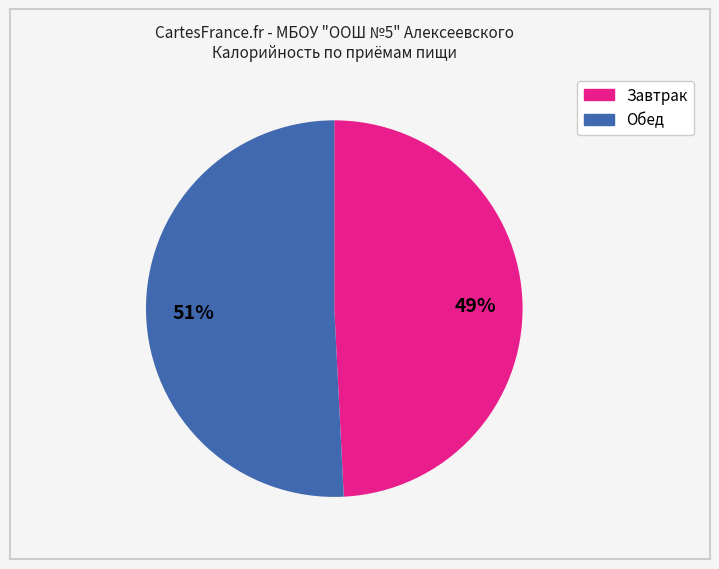

To the nearest percent, what is the combined percentage of Завтрак and Обед?

100%